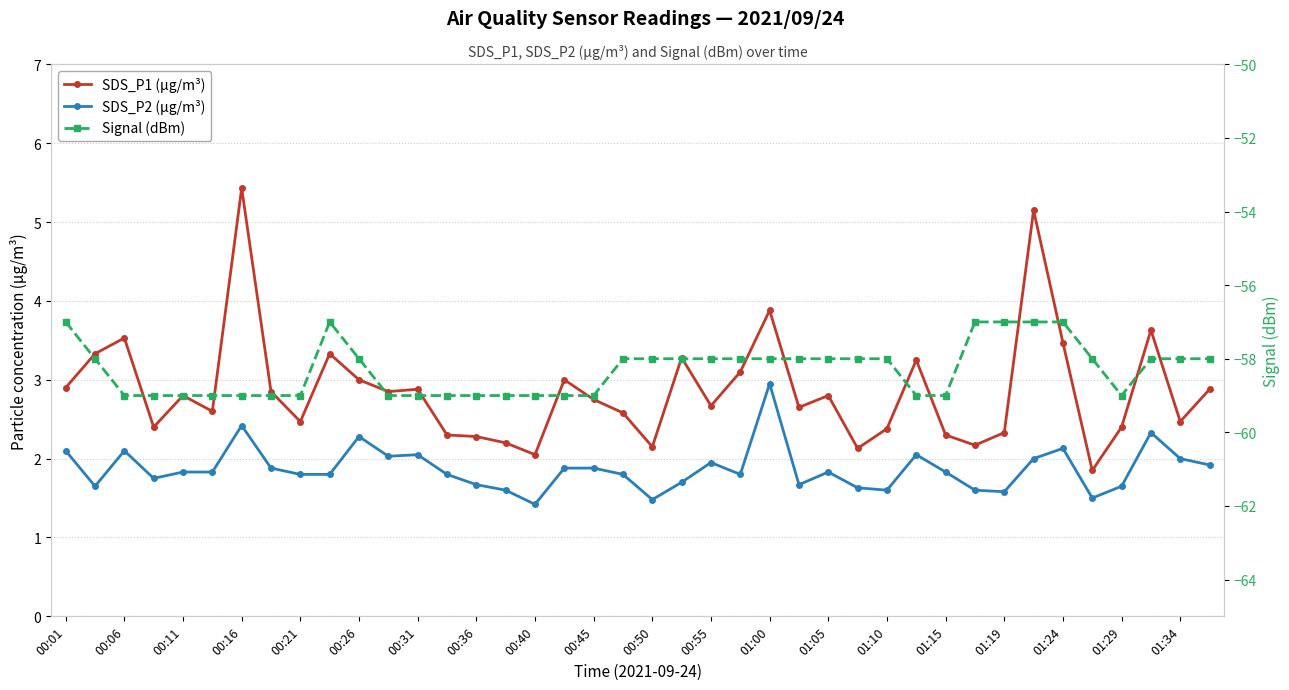

Rank the series at 23 from highest to lowest value.

SDS_P1 (µg/m³), SDS_P2 (µg/m³), Signal (dBm)